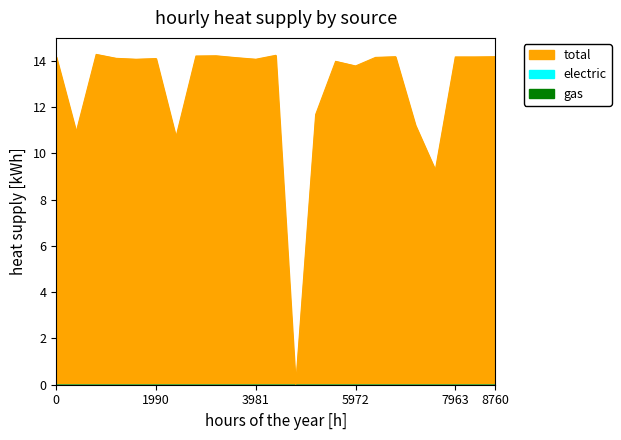

How many values in the total series exceed 14?

15